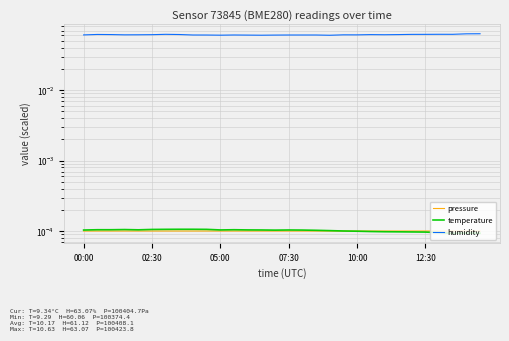

What is the total value across all series at 26?

0.1